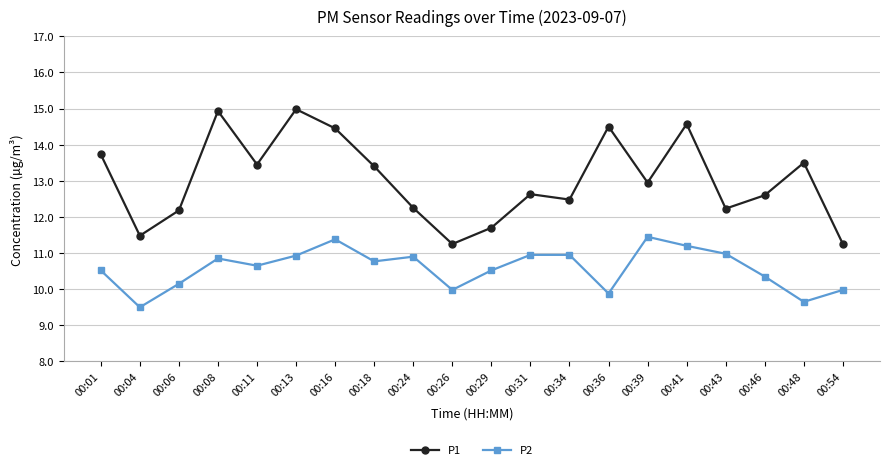

How many values in the P1 series are below 12?

4